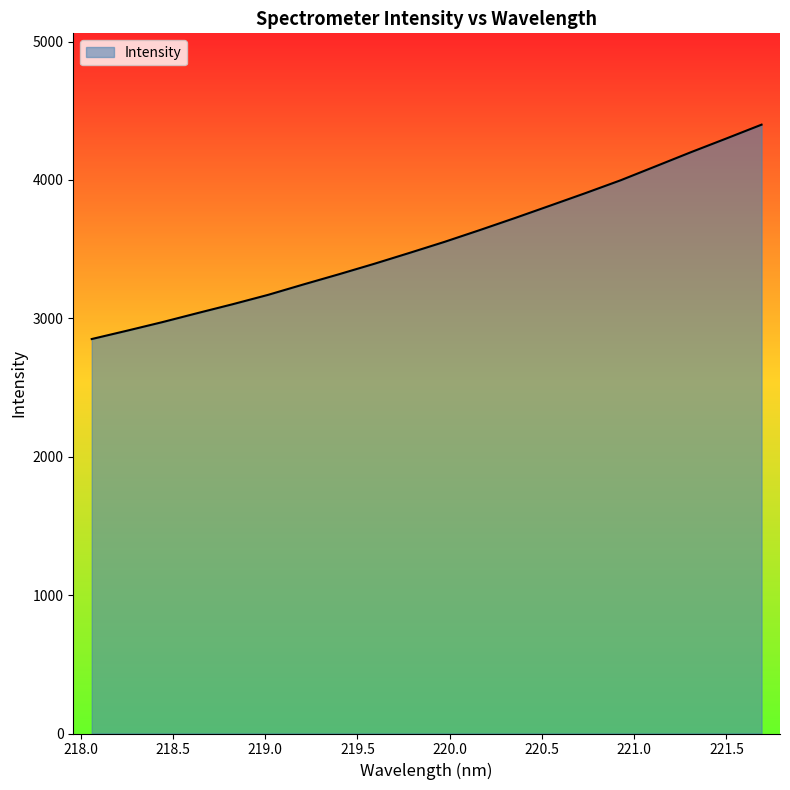

What is the greatest value displayed?

4399.4